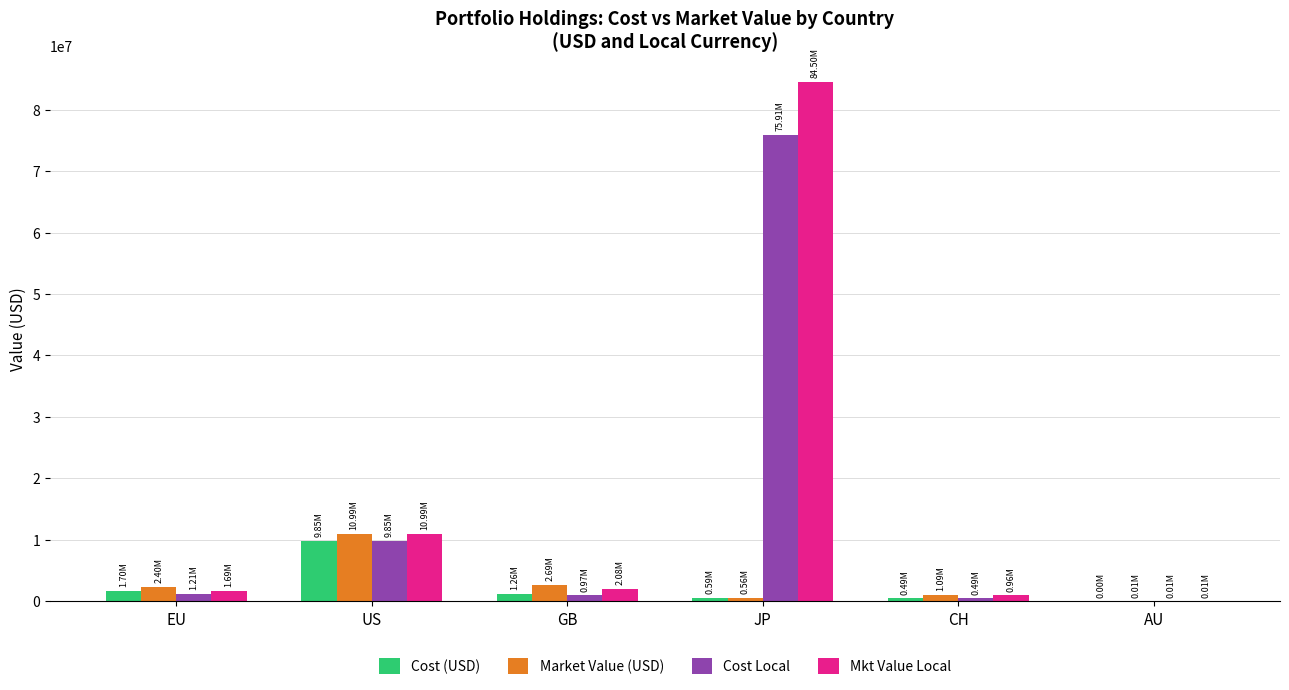

How many values in the Cost Local series exceed 1214261?

3